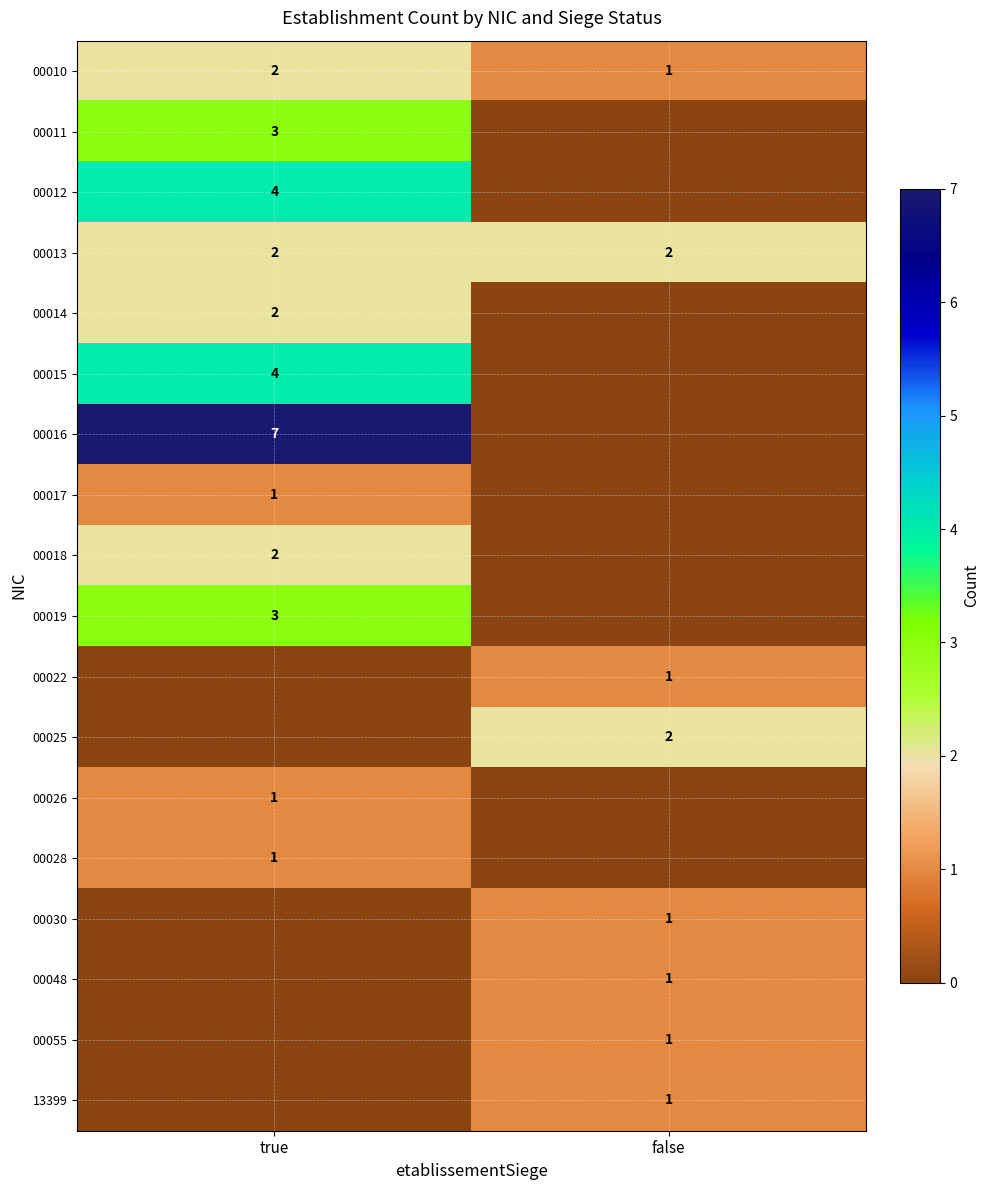

Is it true that 00055 equals 1 at false?

True